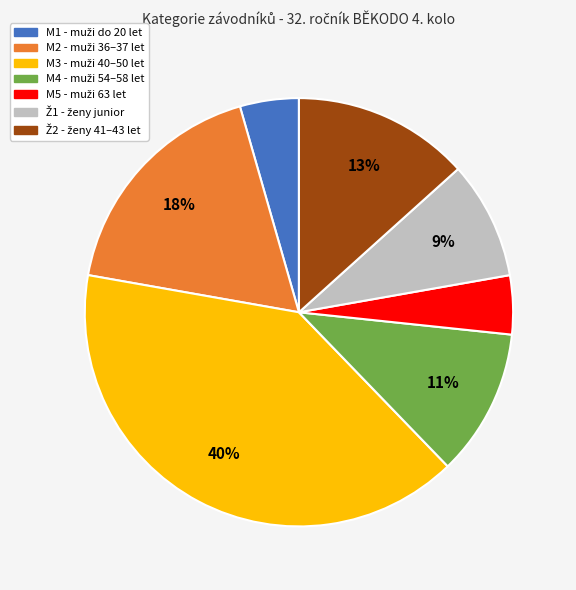

To the nearest percent, what percentage of the pie is M1?

4%